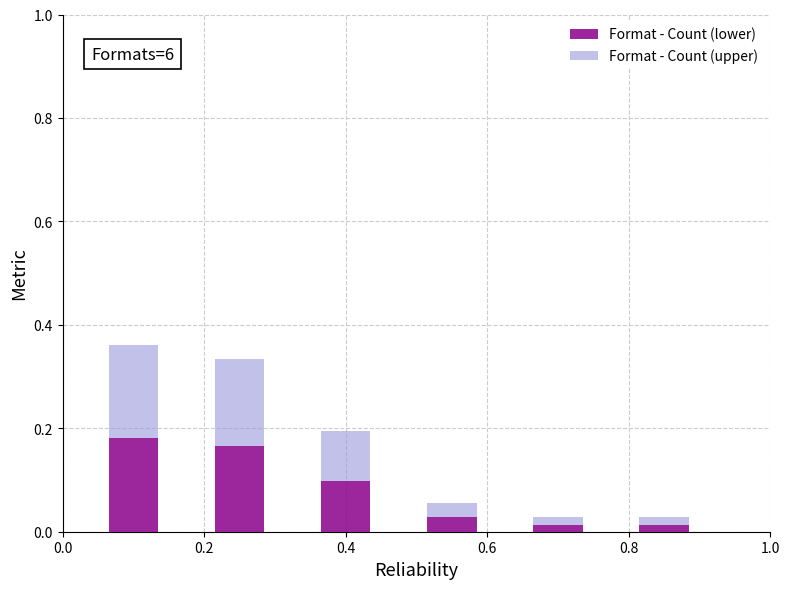

What is the average value of the Format - Count (upper) series?

0.1